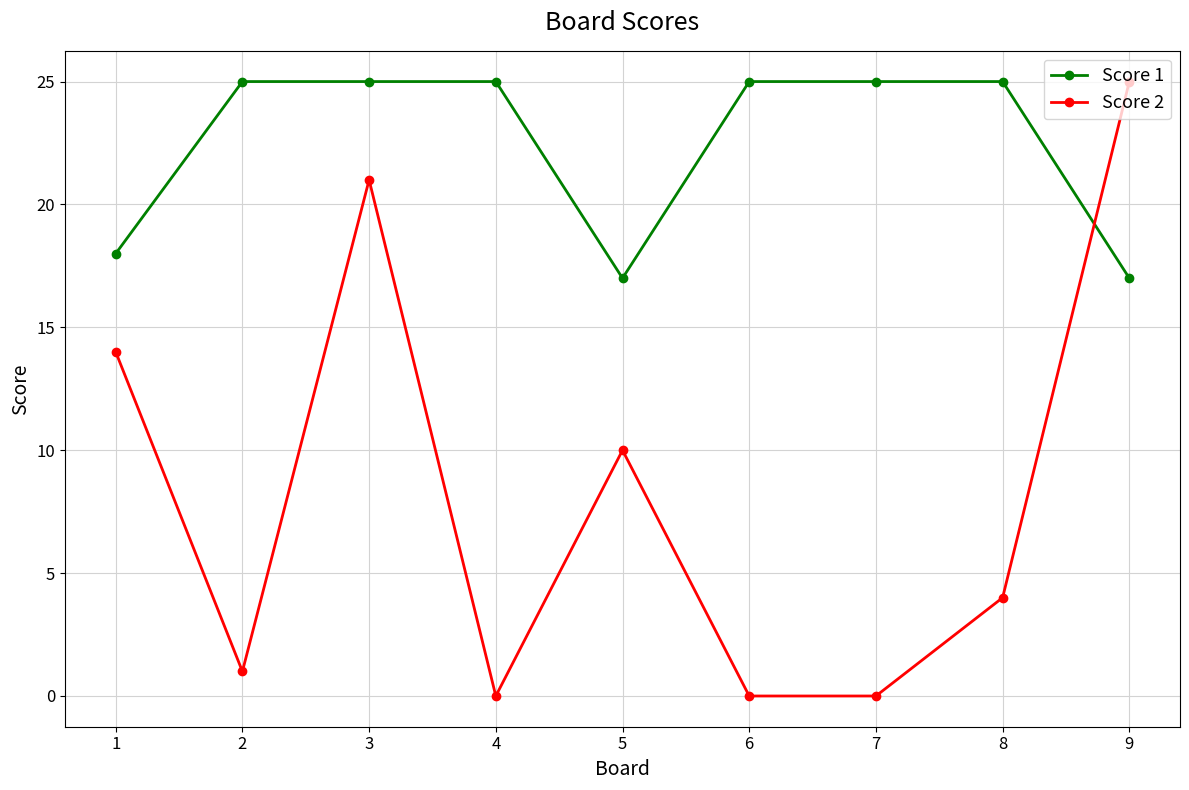

What is the value of the Score 1 point at the 2nd from the left?

25